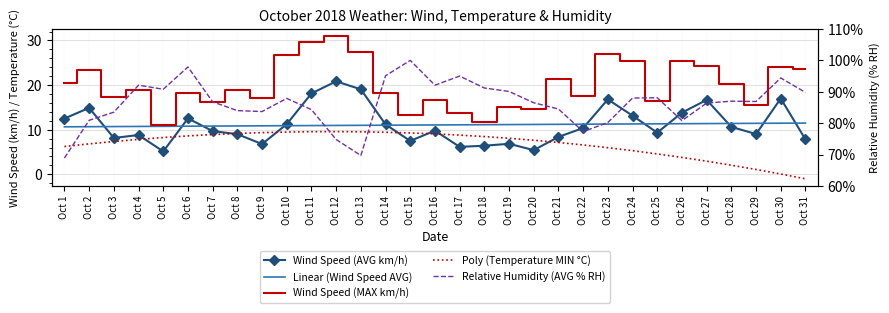

At which category does Wind Speed (AVG km/h) reach its first local peak?

Oct 2